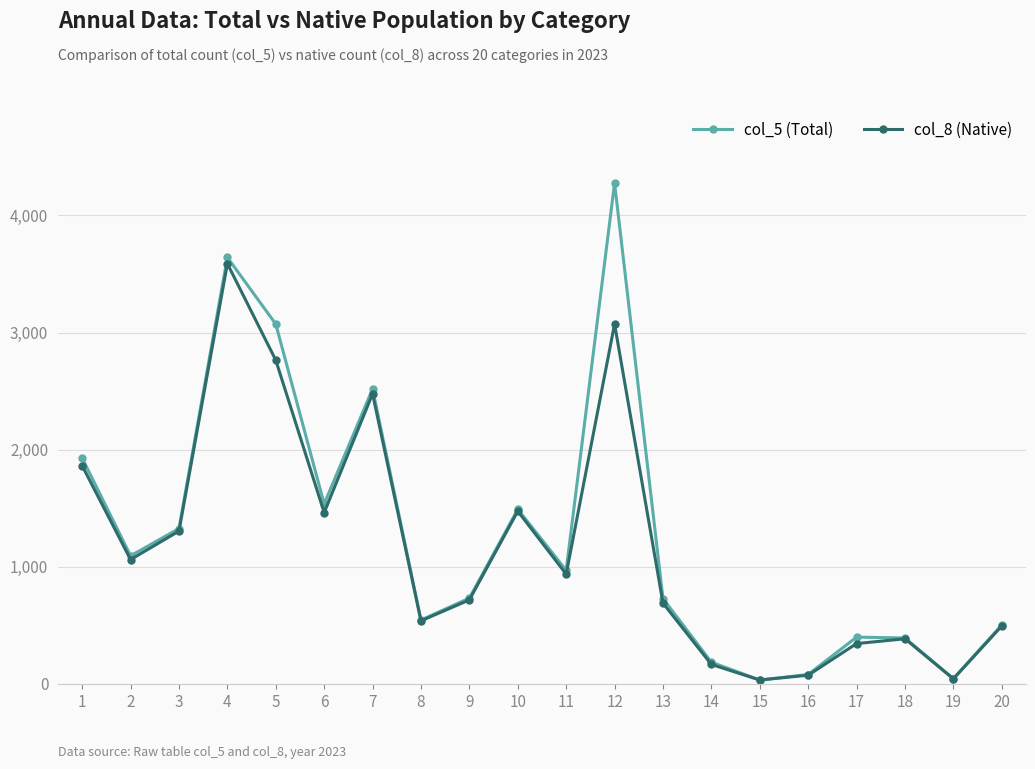

What is the greatest value displayed?

4275